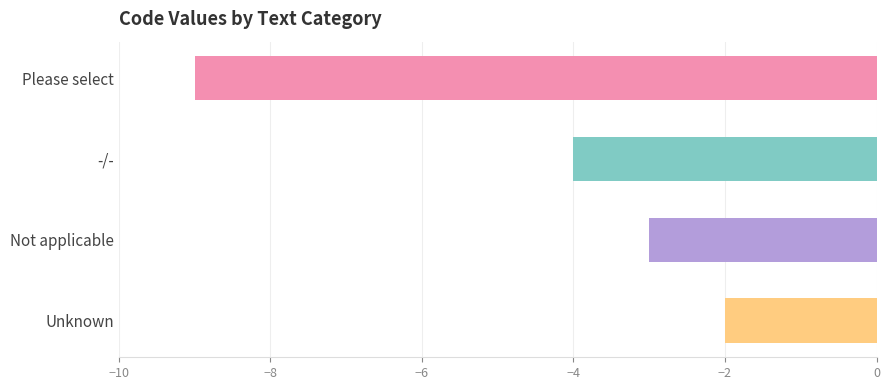

What is the minimum value shown in the chart?

-9